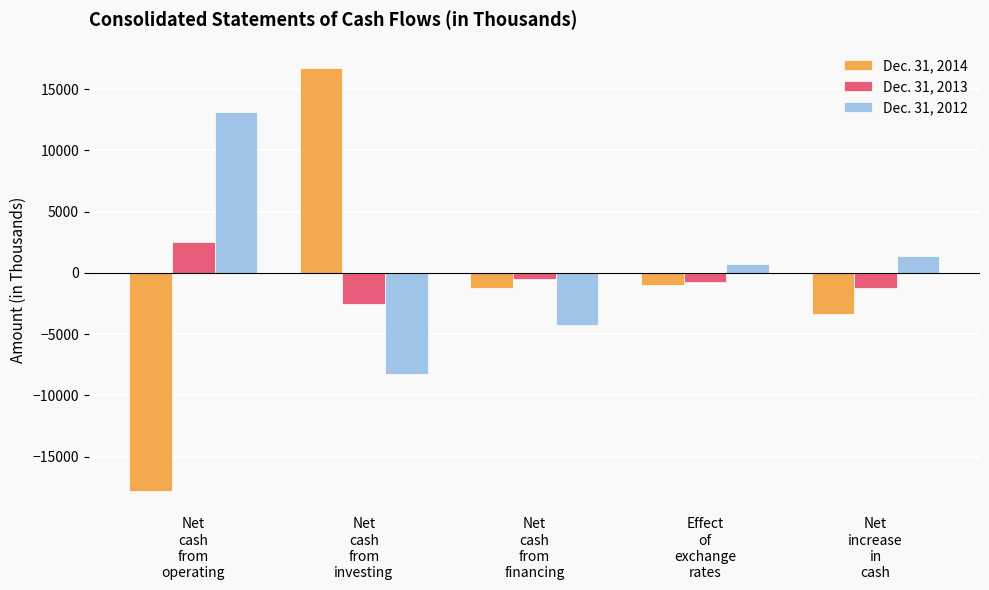

The value of Dec. 31, 2014 at Net
cash
from
financing is -1256. True or false?

True